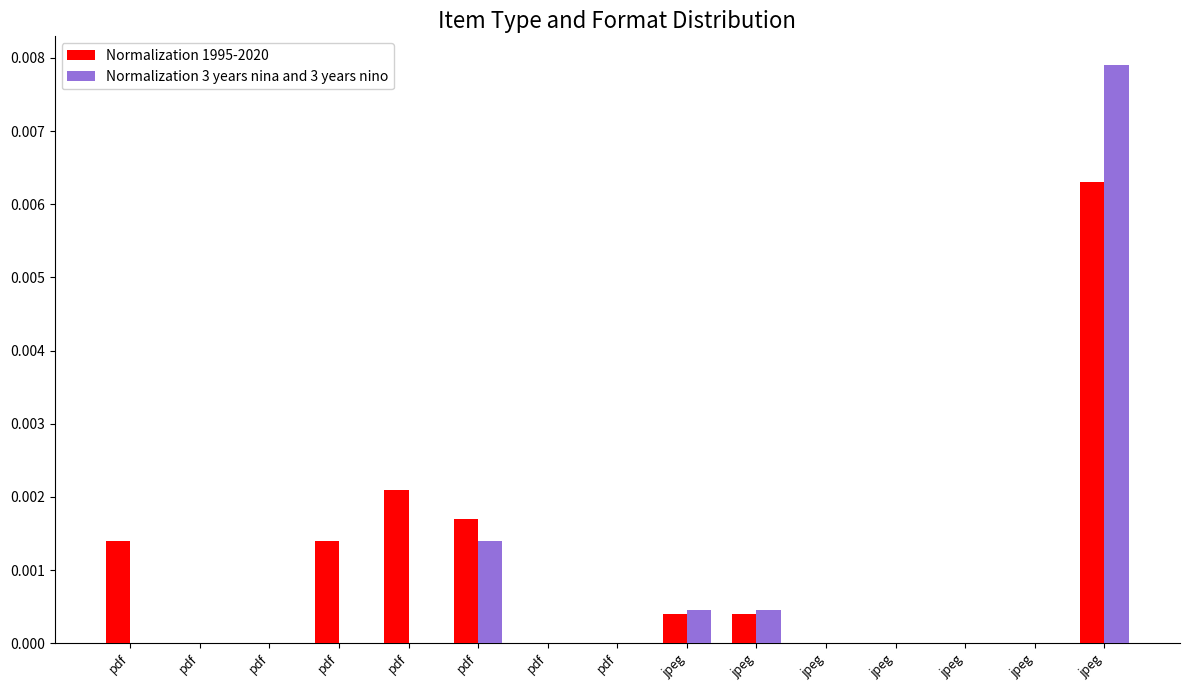

Where is Normalization 1995-2020 nearest to the value 0?

pdf